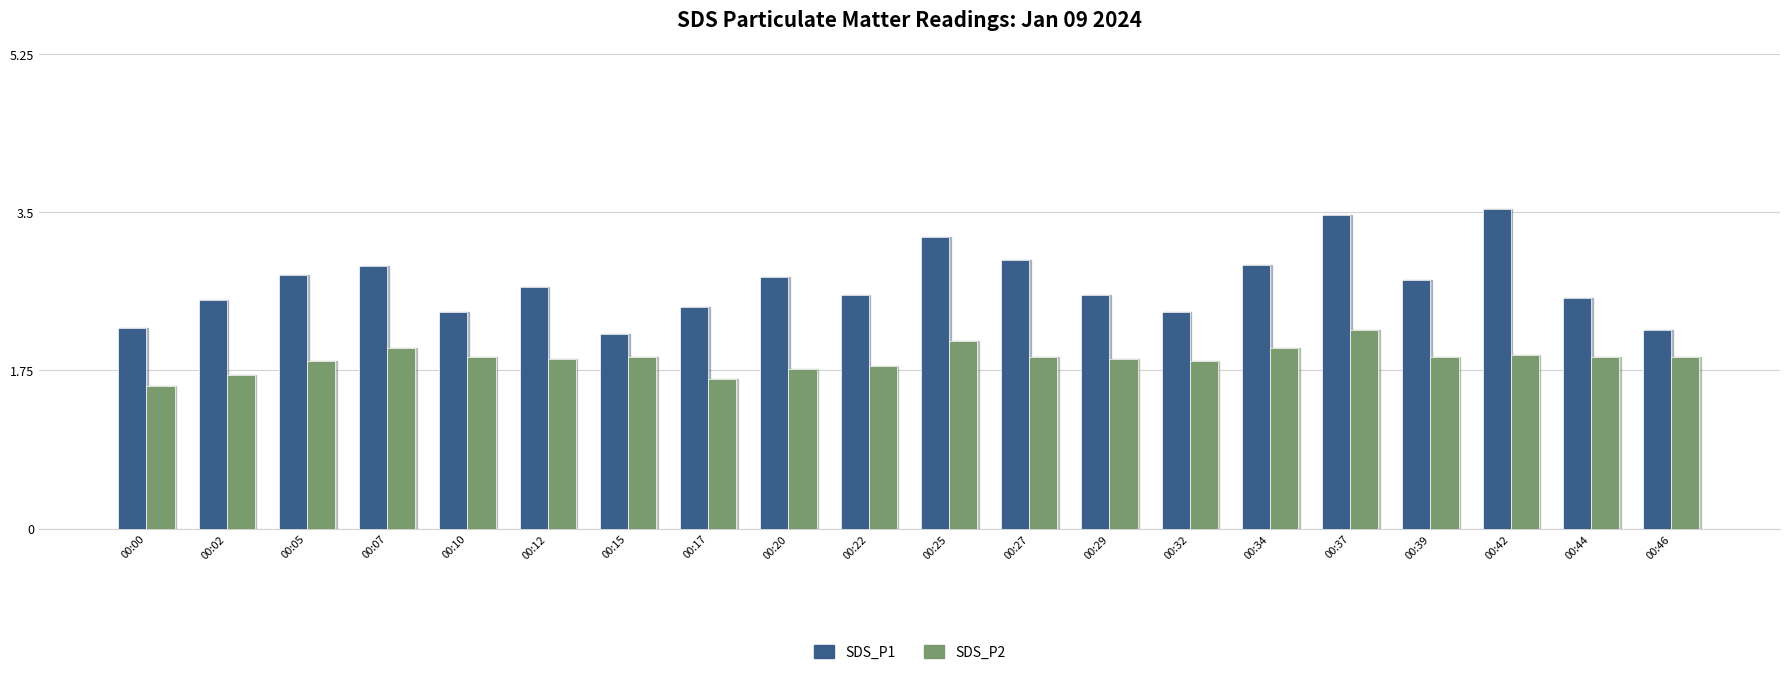

At which label is SDS_P1 closest to 2?

00:15